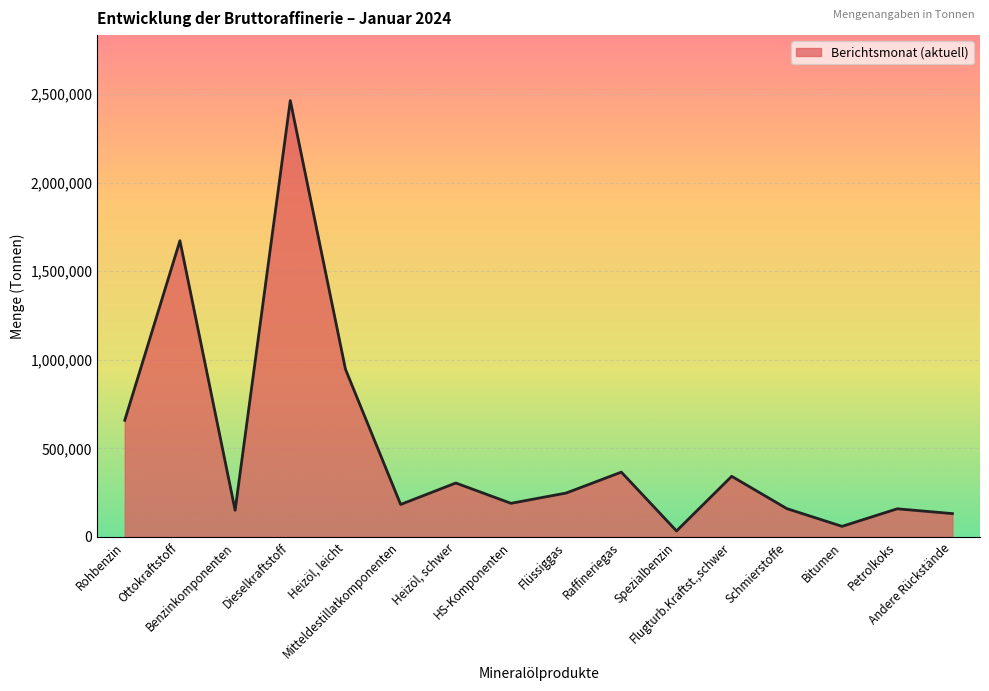

What is the greatest value displayed?

2463714